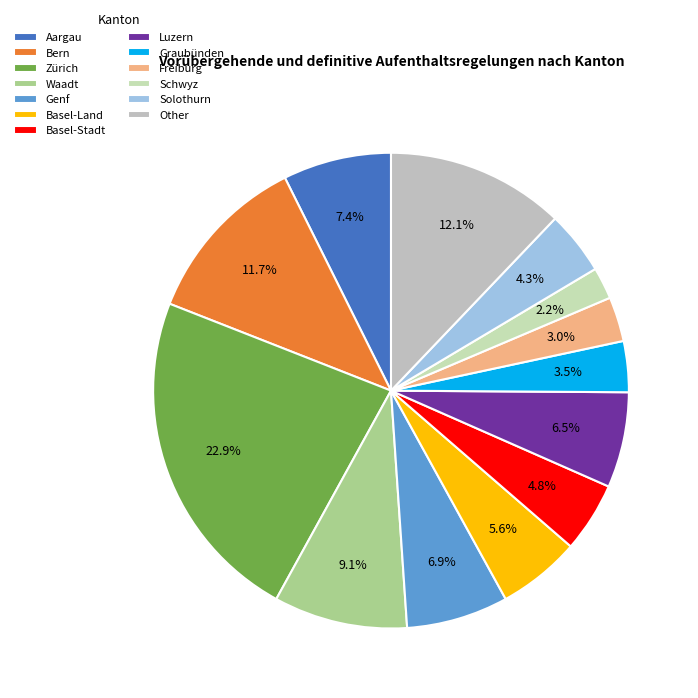

What portion of the pie excludes Luzern?

93.5%